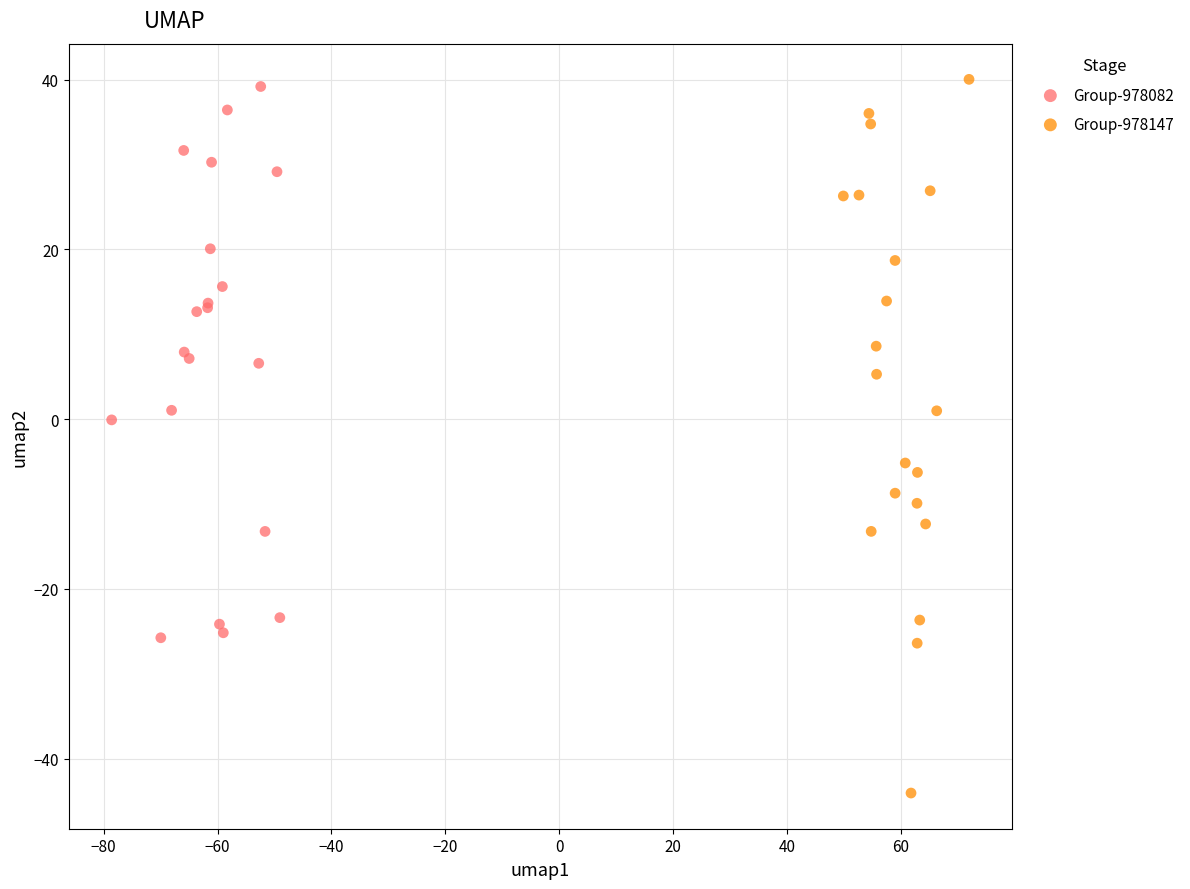

Which series reaches the minimum Y coordinate?

Group-978147